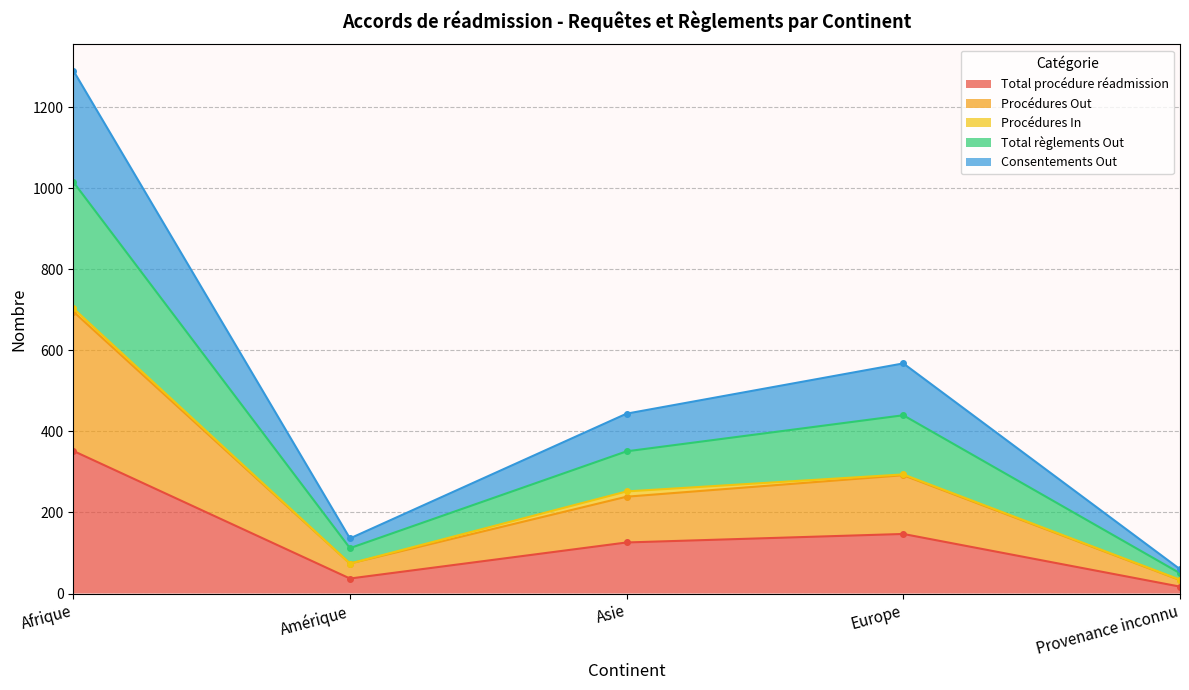

How many categories are shown in the chart?

5